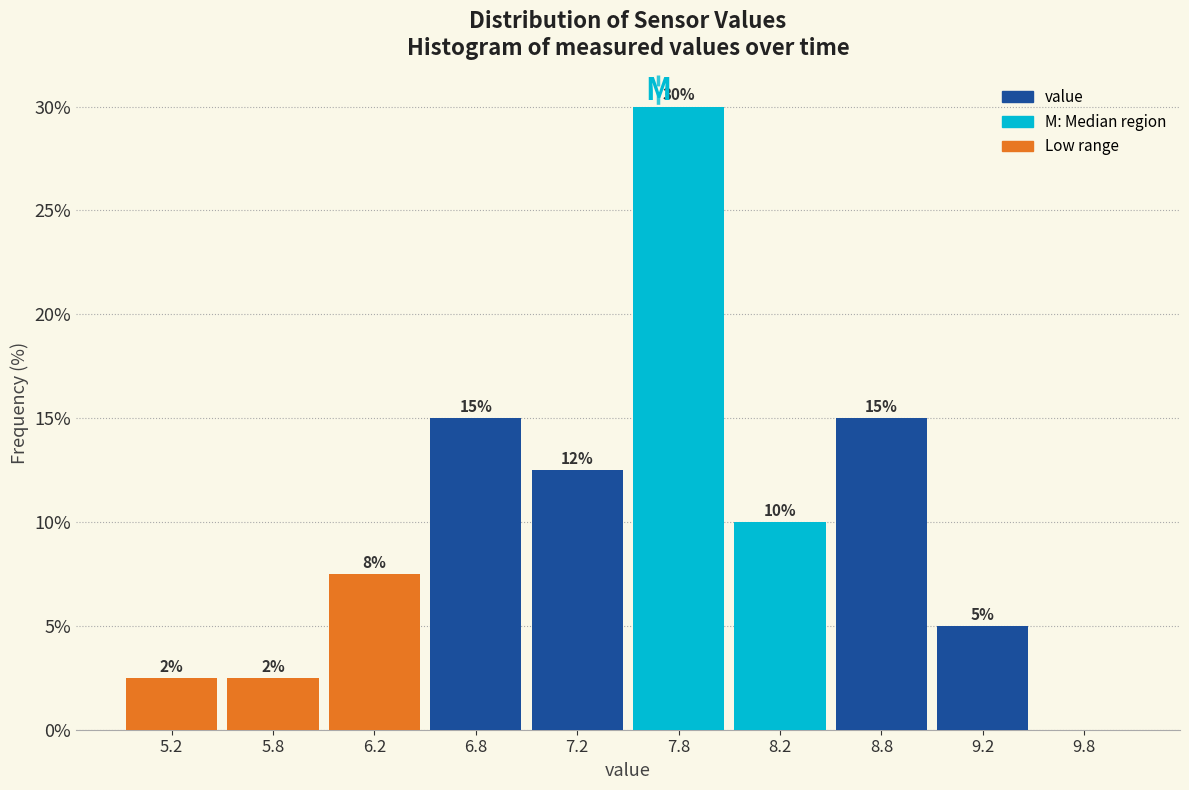

Which range on the x-axis has the tallest bar?

7.5 to 8.0